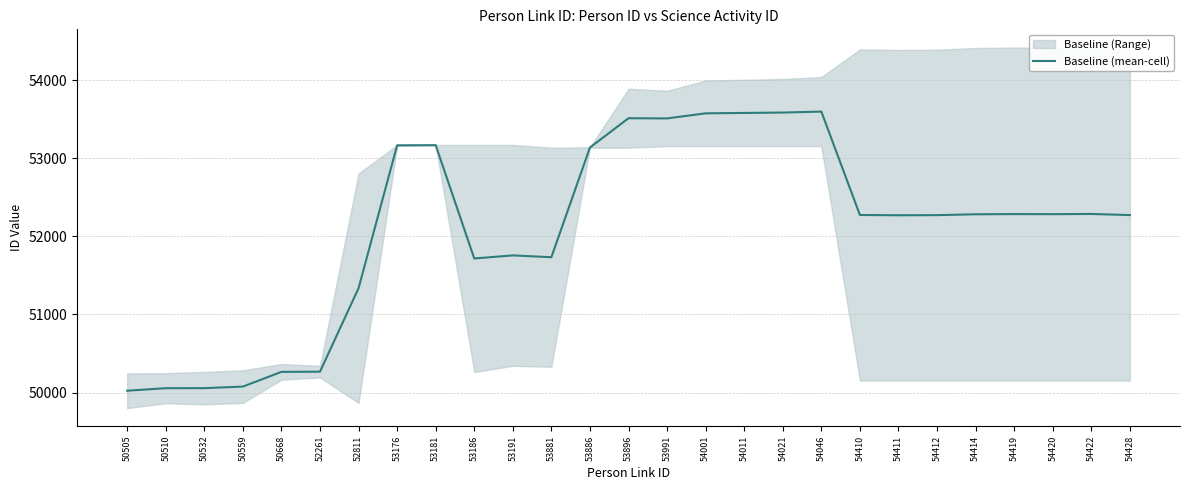

Approximately how many times larger is the value at 54011 compared to 52811?

1.0